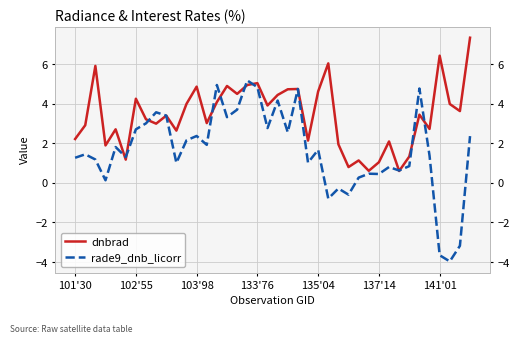

In dnbrad, how many points are lower than both neighbors (excluding endpoints)?

13